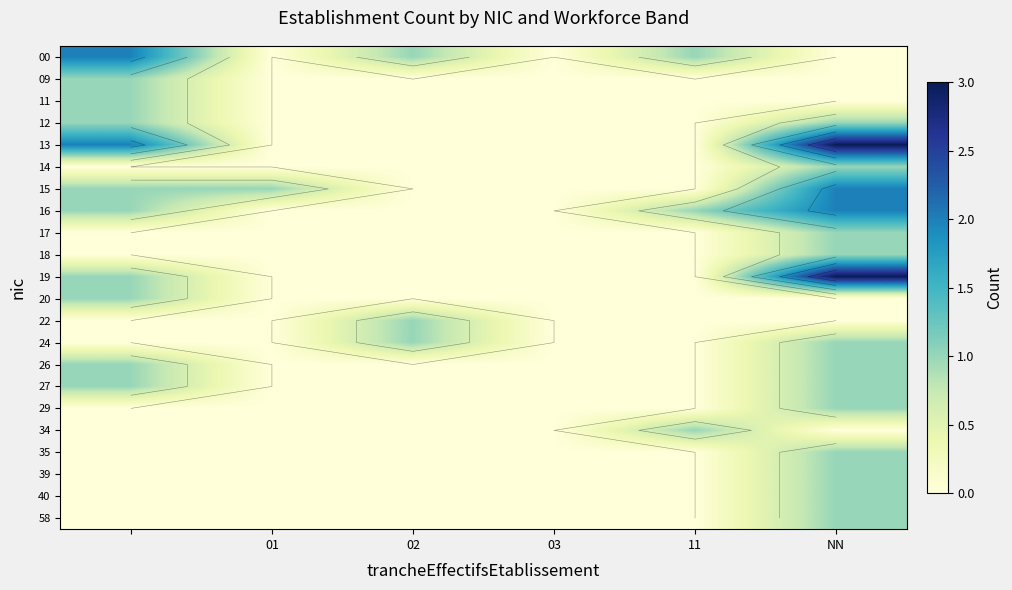

How many 13 values are between 0 and 2?

5